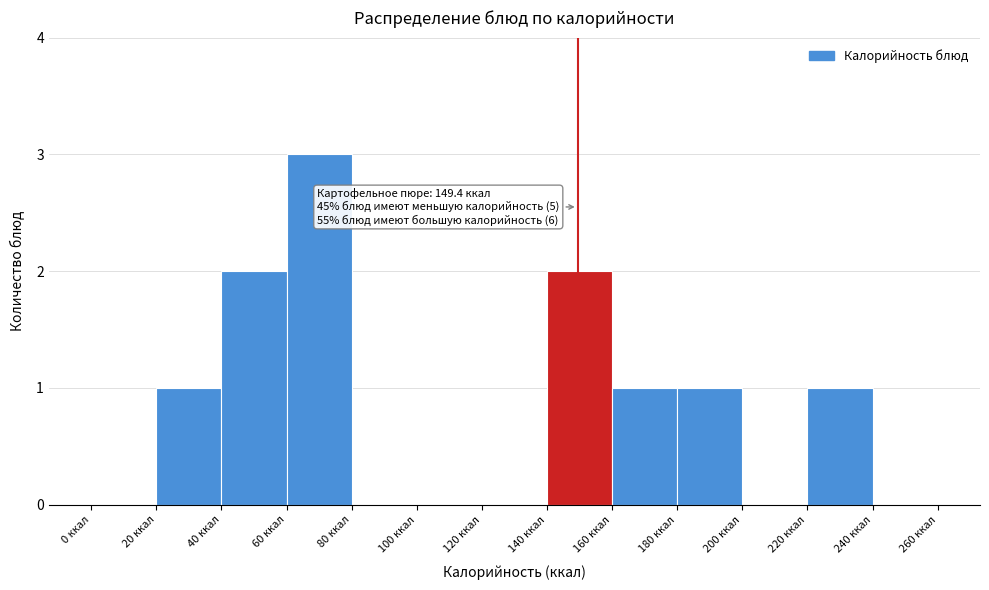

Which range on the x-axis has the tallest bar?

60 to 80